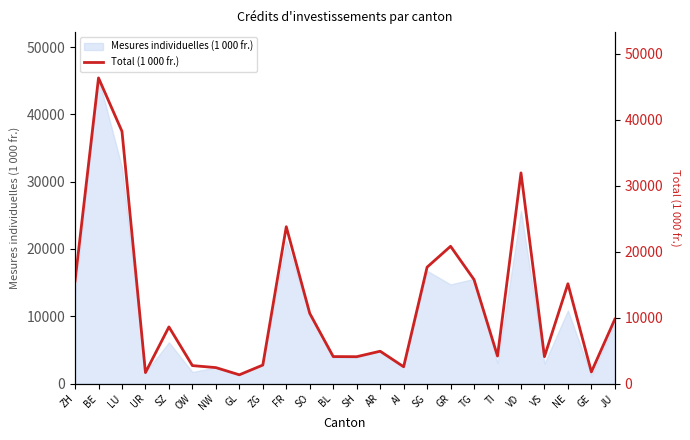

Approximately how many times larger is the value at BE compared to UR?

27.9